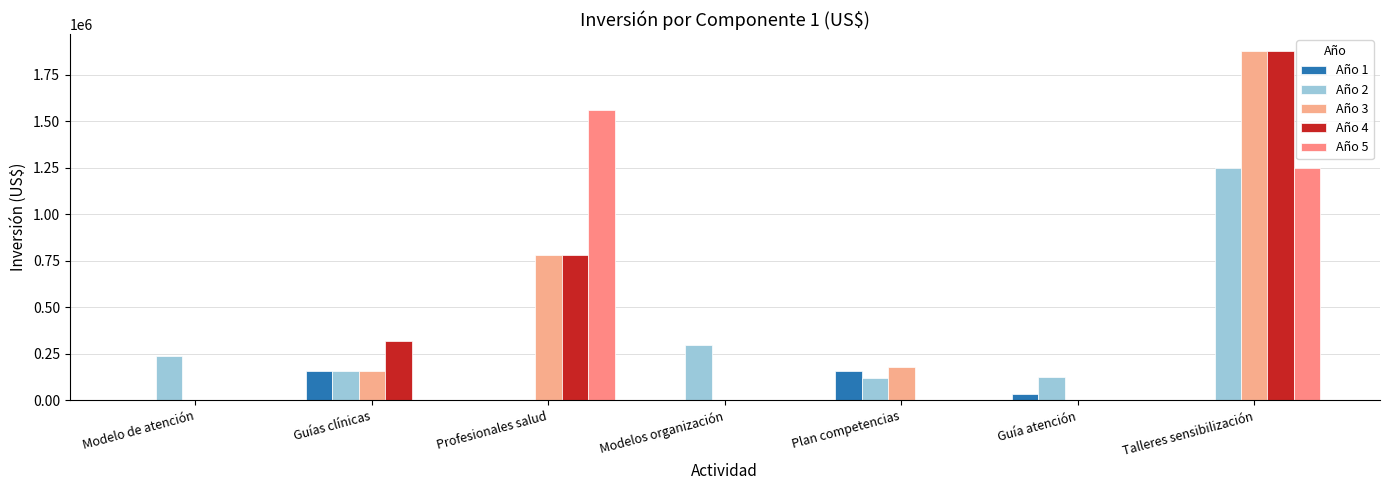

How many categories are shown in the chart?

7